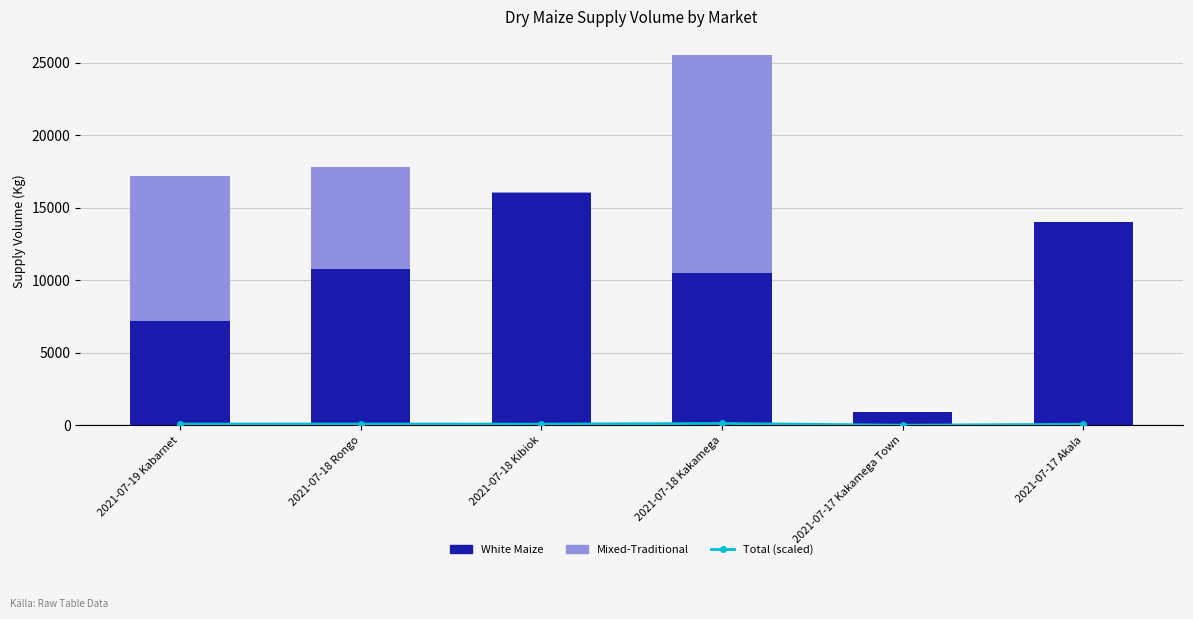

What are all the series names shown in the legend?

Total (scaled), White Maize, Mixed-Traditional